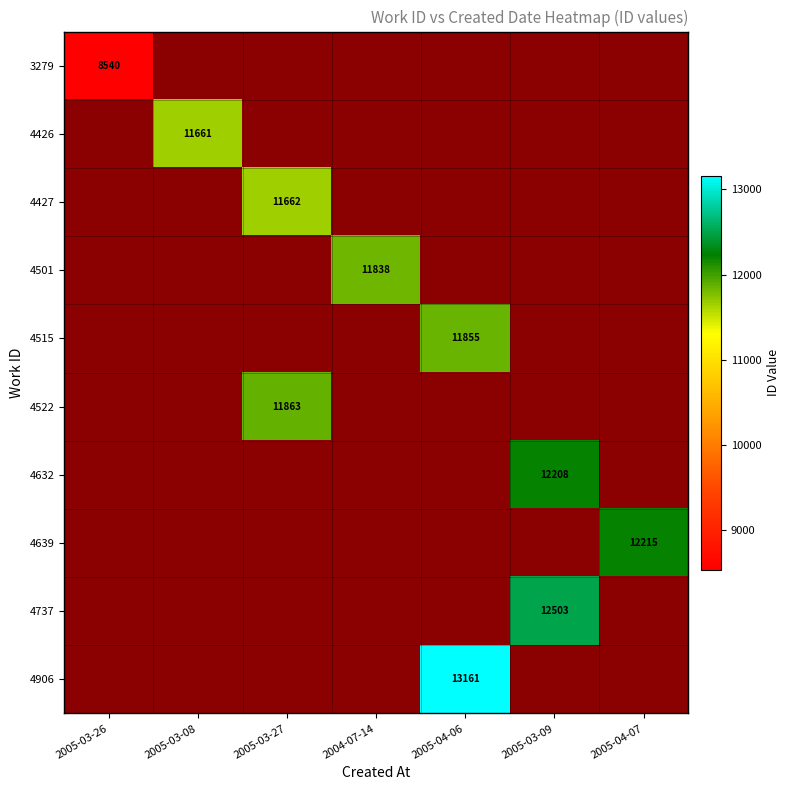

At which category does the chart reach its minimum across all series?

2005-03-26